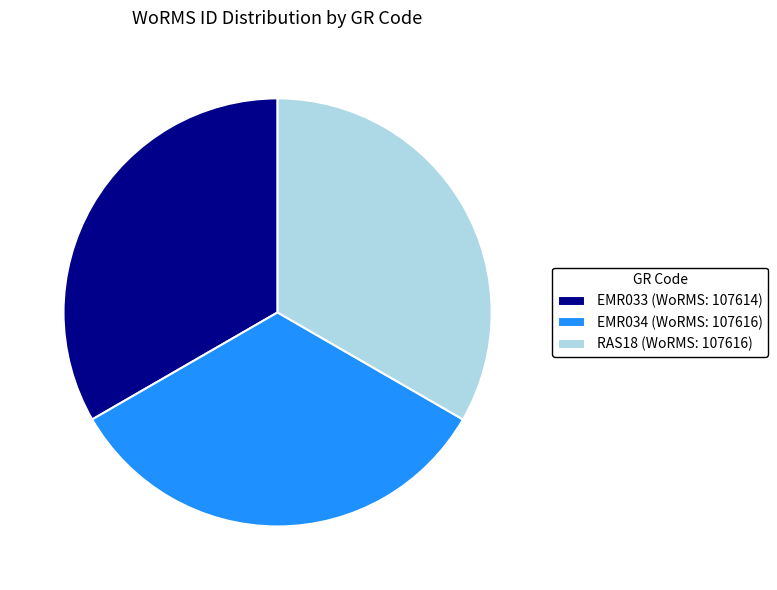

True or false: RAS18 (WoRMS: 107616) accounts for 28% of the total.

False